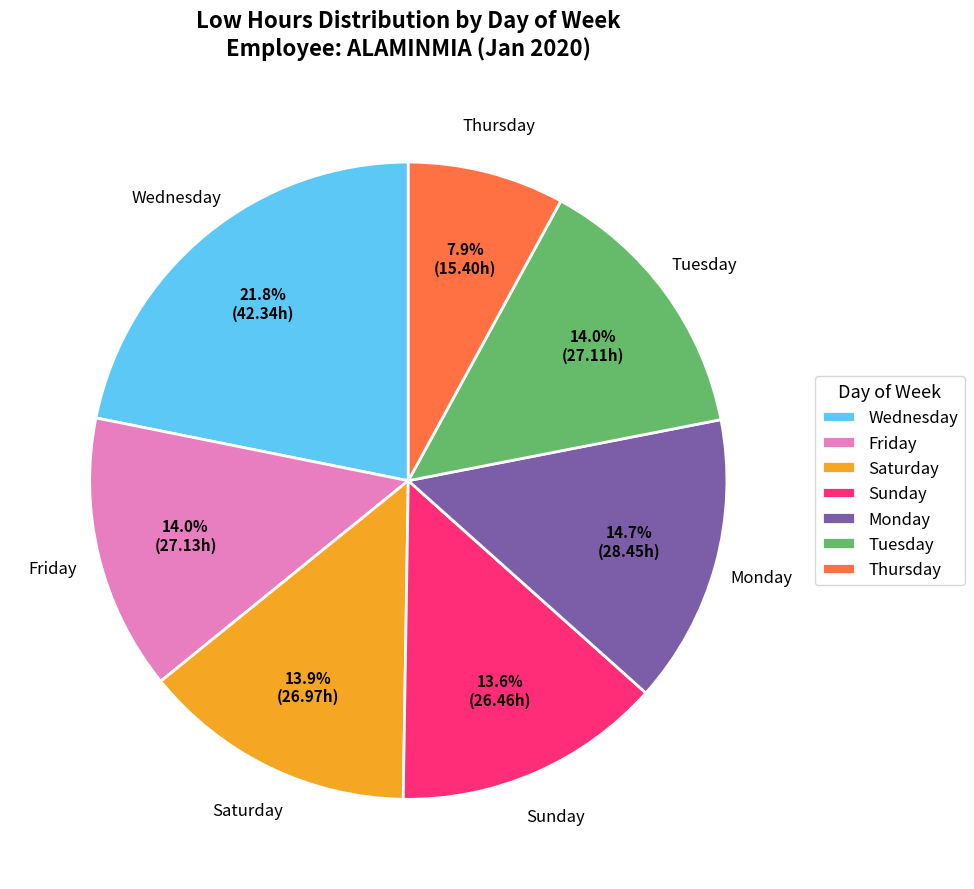

To the nearest percent, what is the difference between the largest and smallest slice percentages?

14%